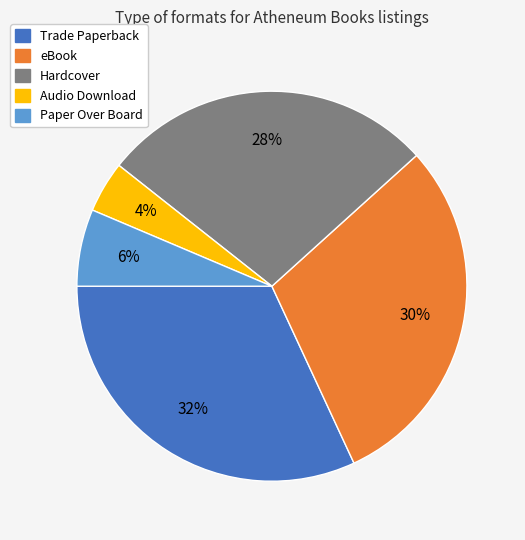

To the nearest percent, what is the difference between the eBook and Audio Download slice percentages?

26%